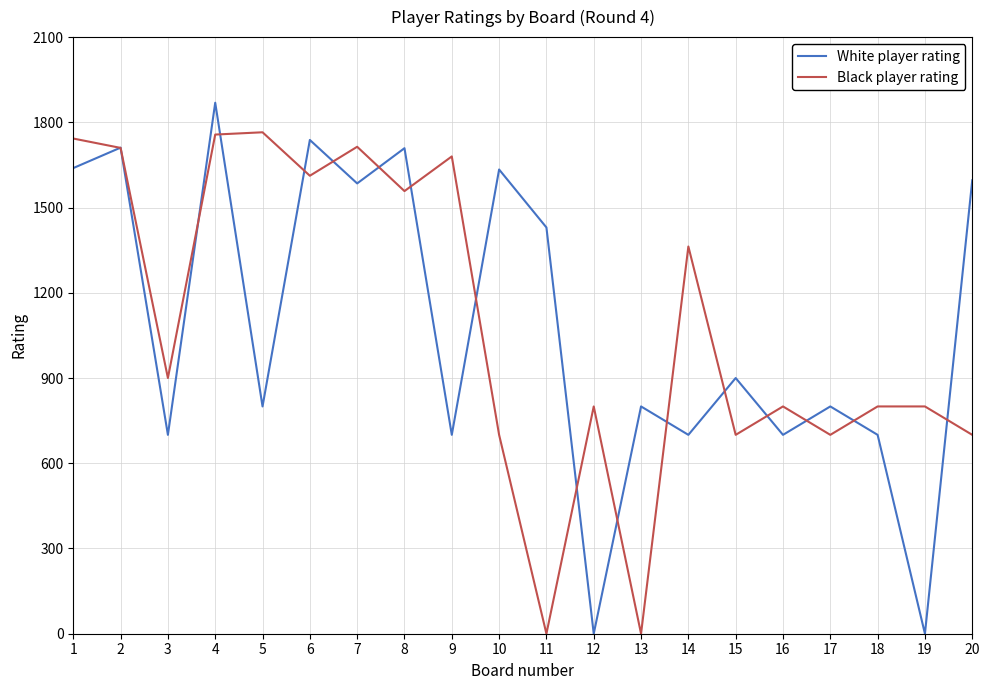

What is the average value of the White player rating series?

1086